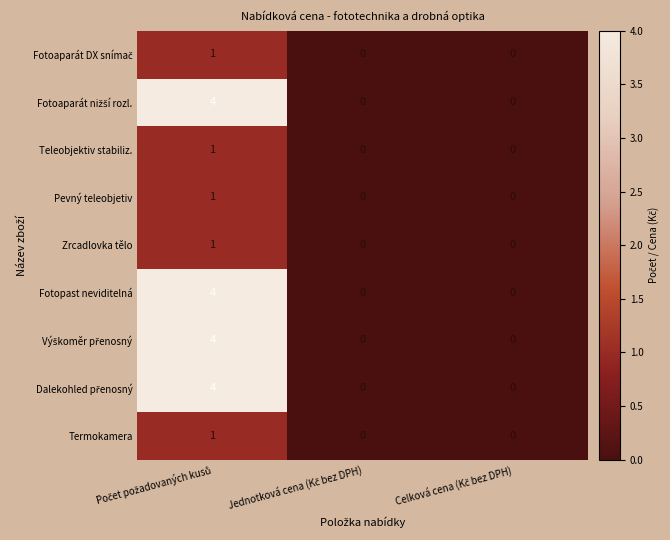

What is the greatest value displayed?

4